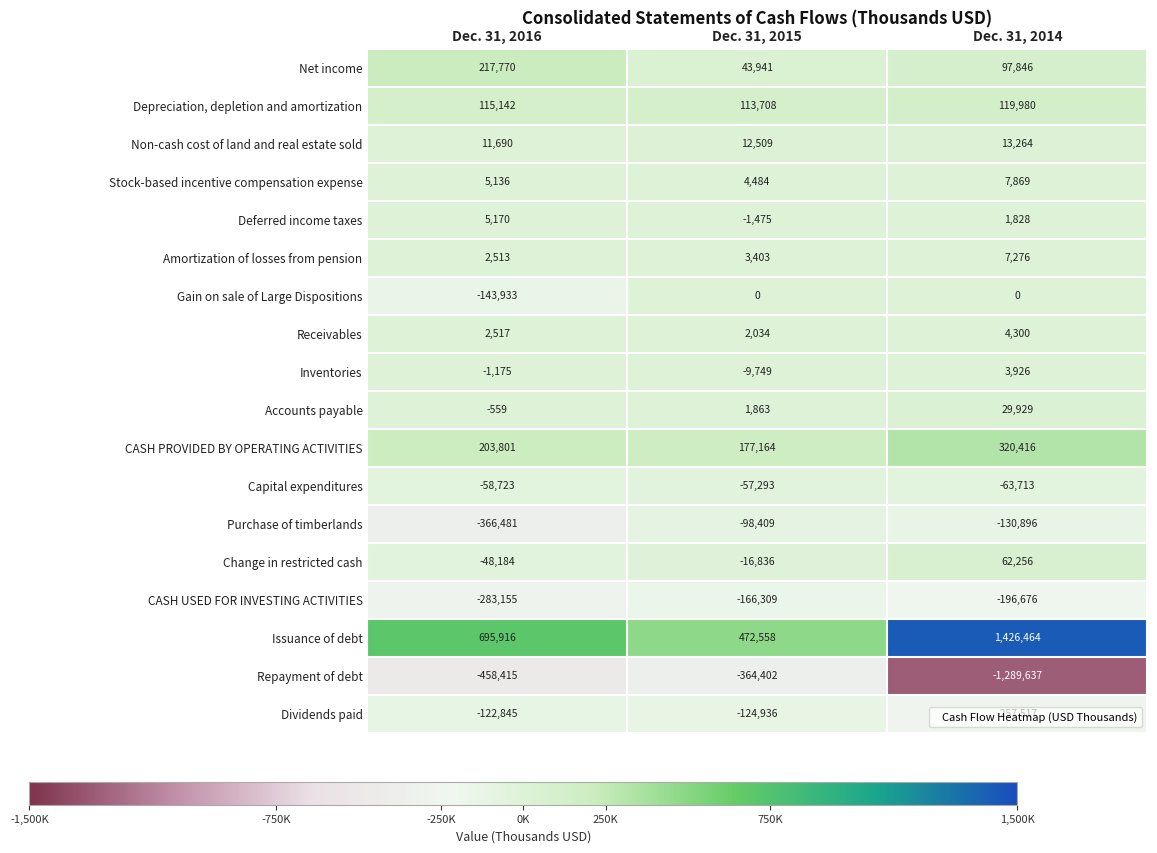

What is the approximate value of Change in restricted cash at Dec. 31, 2015?

-16836